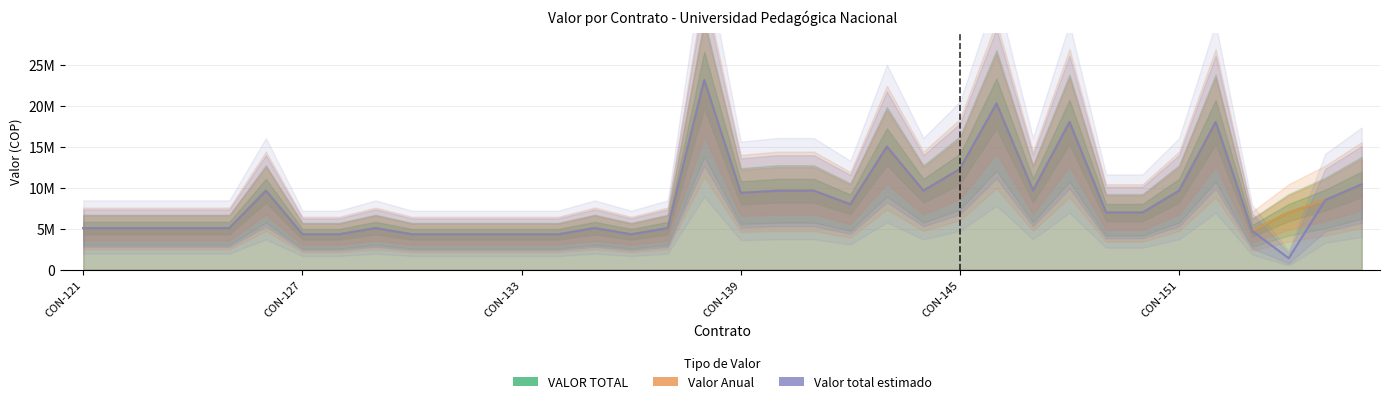

What are all the series names shown in the legend?

VALOR TOTAL, Valor Anual, Valor total estimado